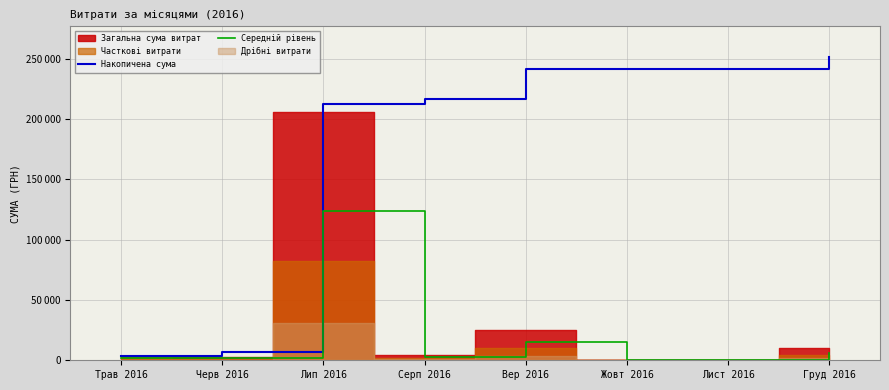

What position from the right is Лист 2016?

2